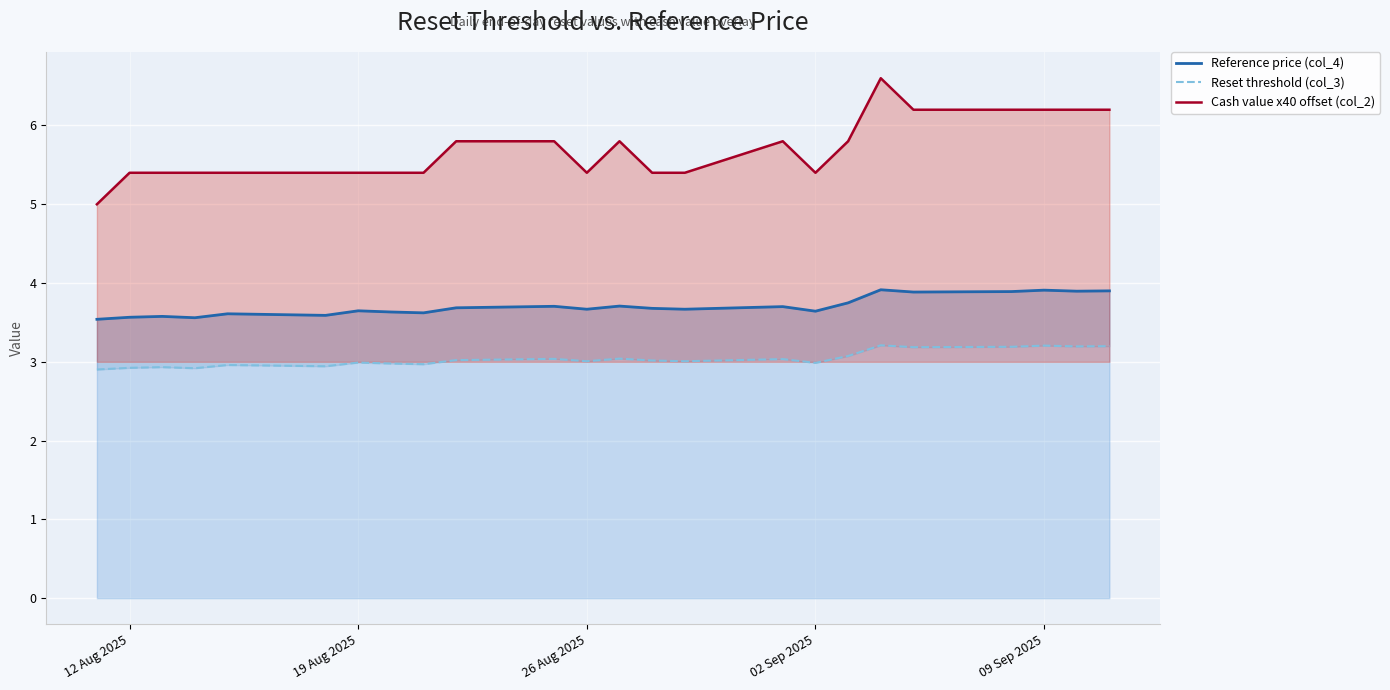

At how many categories does at least one series exceed 5?

23